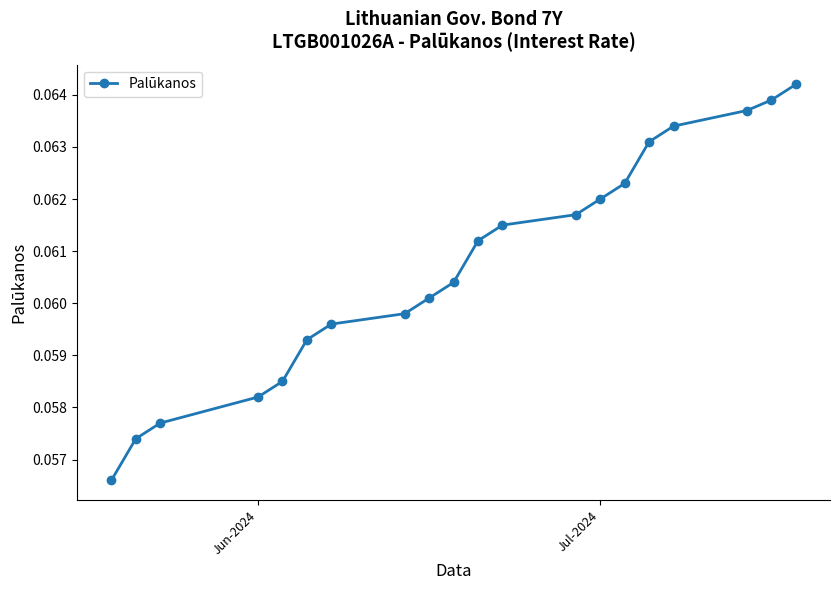

Reading left to right, transcribe all the data shown in this chart.

0.1	0.1	0.1	0.1	0.1	0.1	0.1	0.1	0.1	0.1	0.1	0.1	0.1	0.1	0.1	0.1	0.1	0.1	0.1	0.1